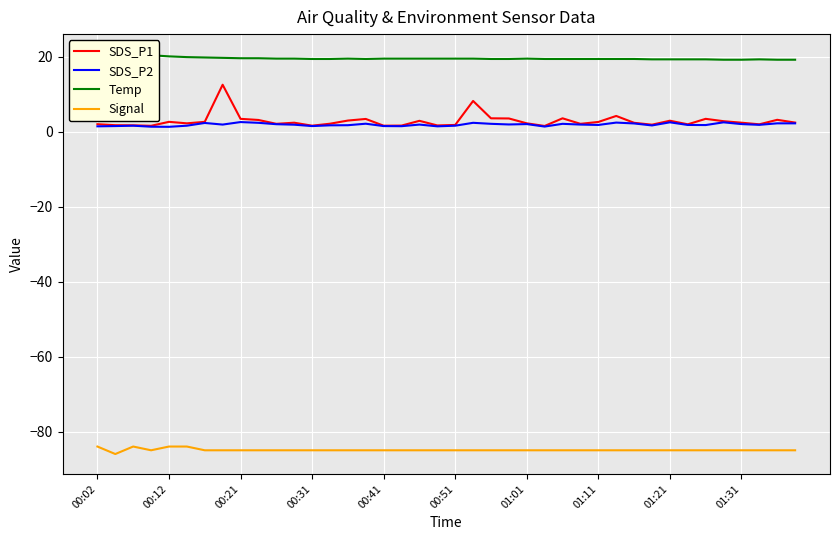

At how many categories does at least one series exceed -31?

40